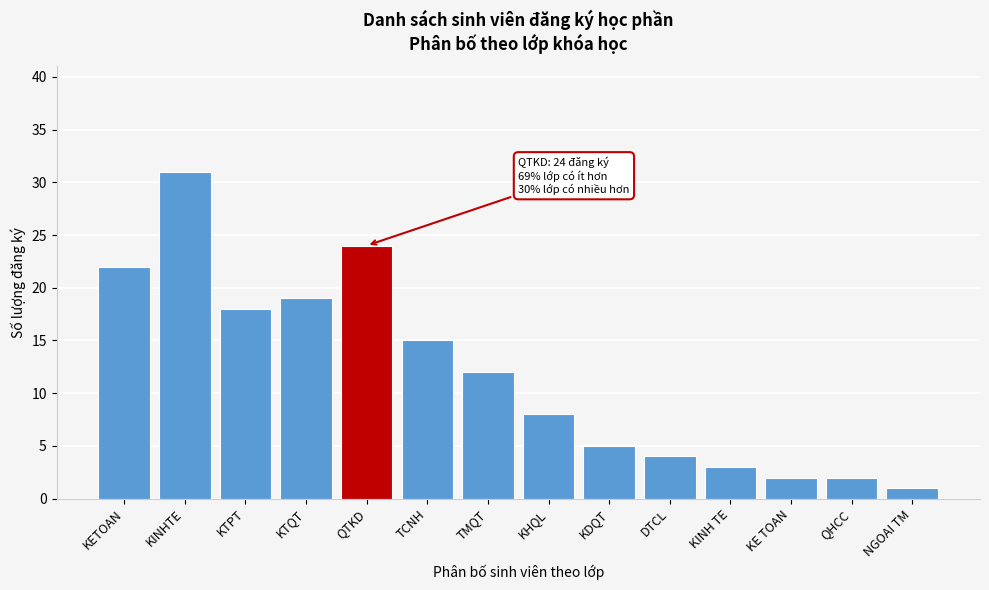

Reading right to left, extract all data points from this chart.

1	2	2	3	4	5	8	12	15	24	19	18	31	22